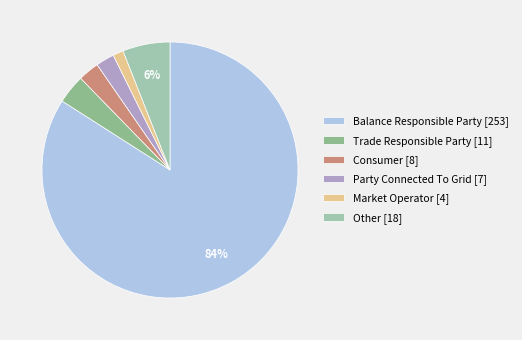

Count the number of slices in the pie.

6